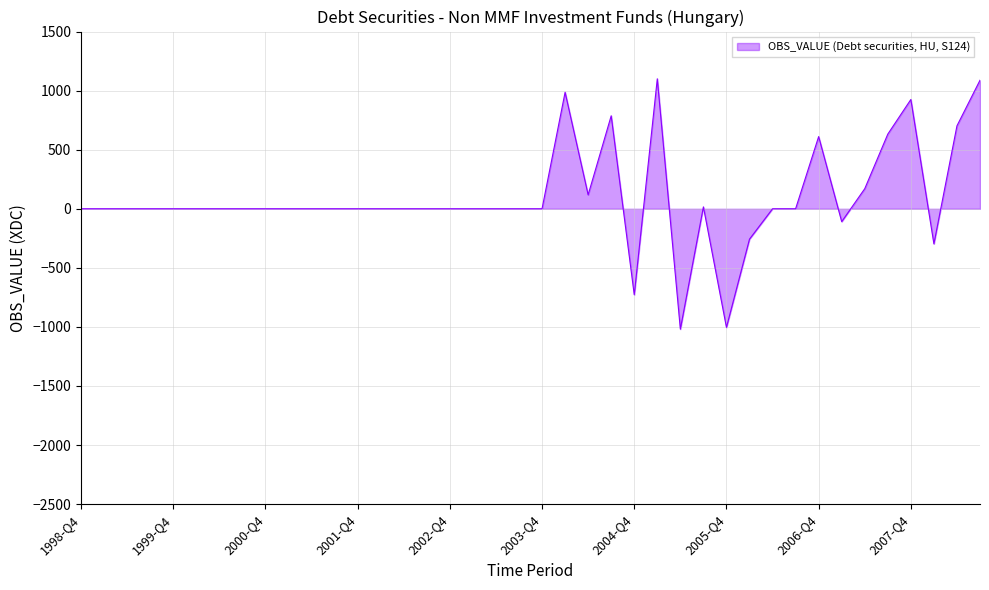

What is the difference between the maximum and minimum values?

2119